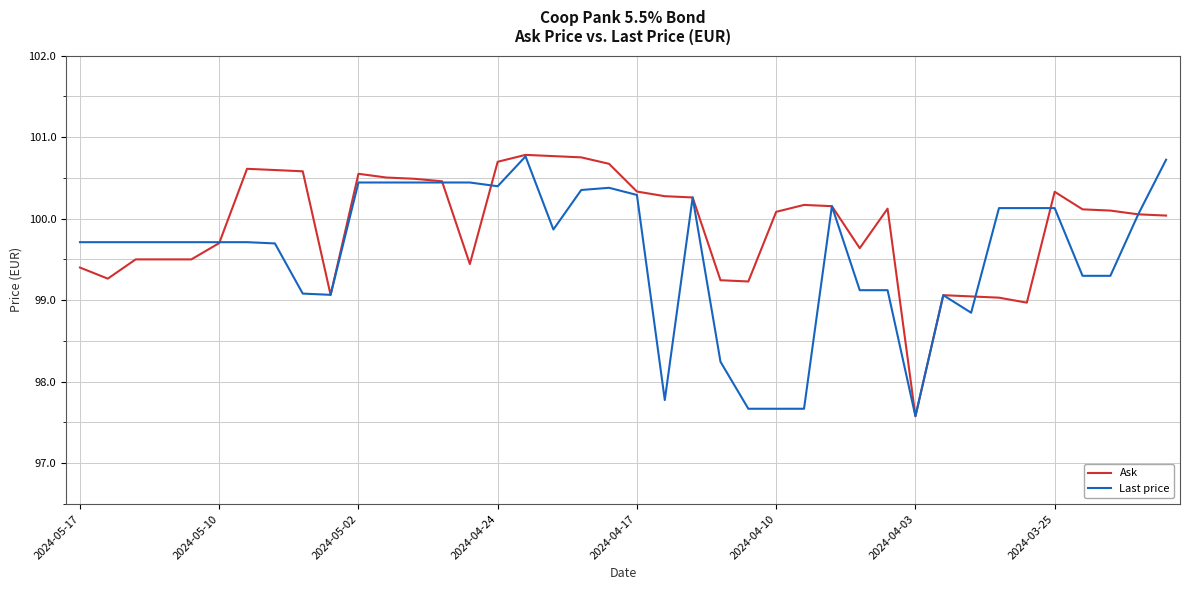

What is the maximum value shown in the chart?

100.8